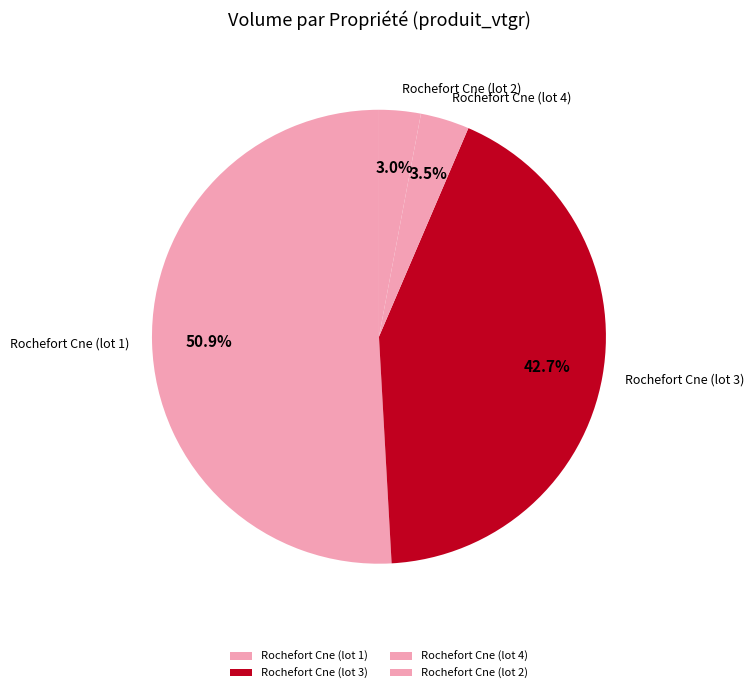

Which slice is the smallest?

Rochefort Cne (lot 2)